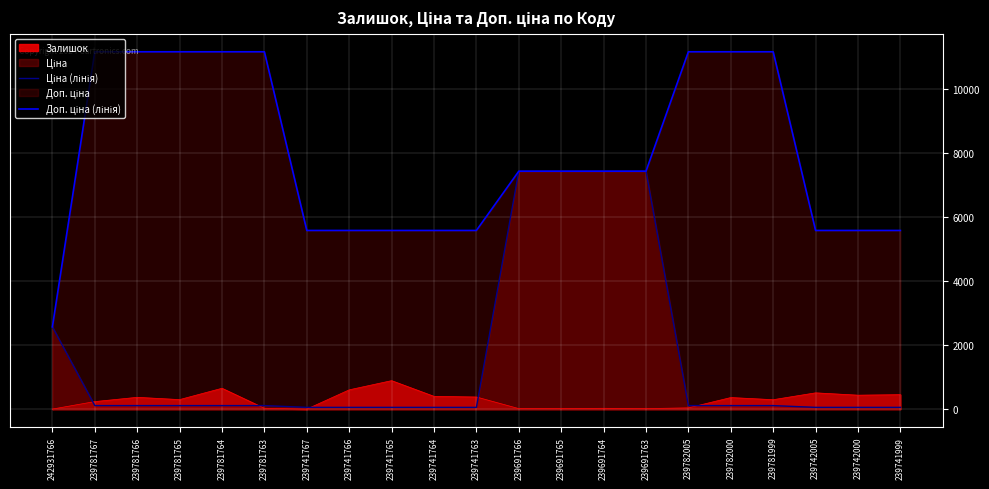

What is the sum of all Доп. ціна (лінія) values?

166348.6